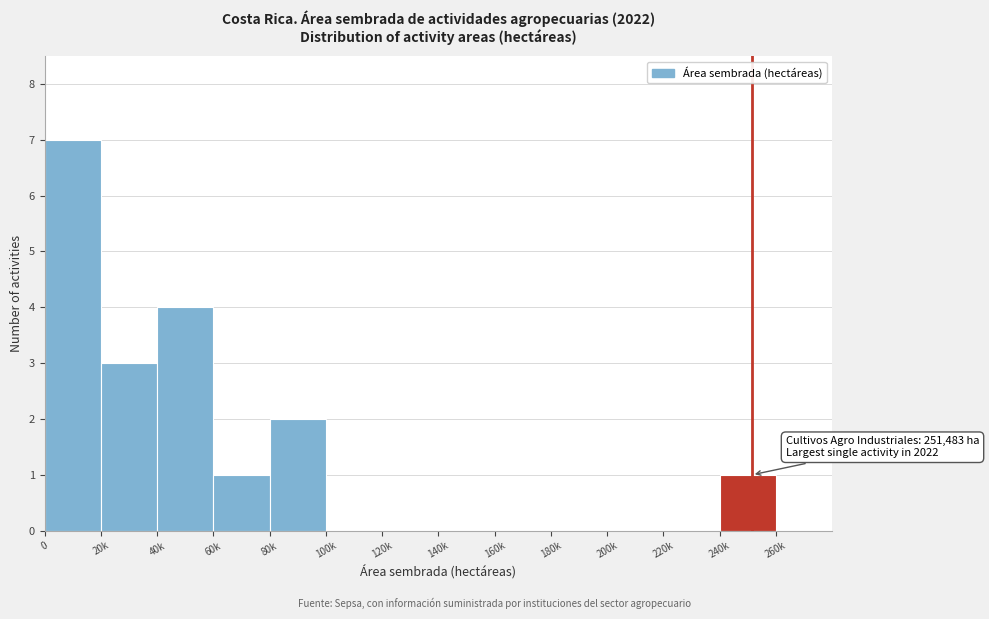

Reading left to right, list all the values displayed in this chart.

0=7	20k=3	40k=4	60k=1	80k=2	100k=0	120k=0	140k=0	160k=0	180k=0	200k=0	220k=0	240k=1	260k=0